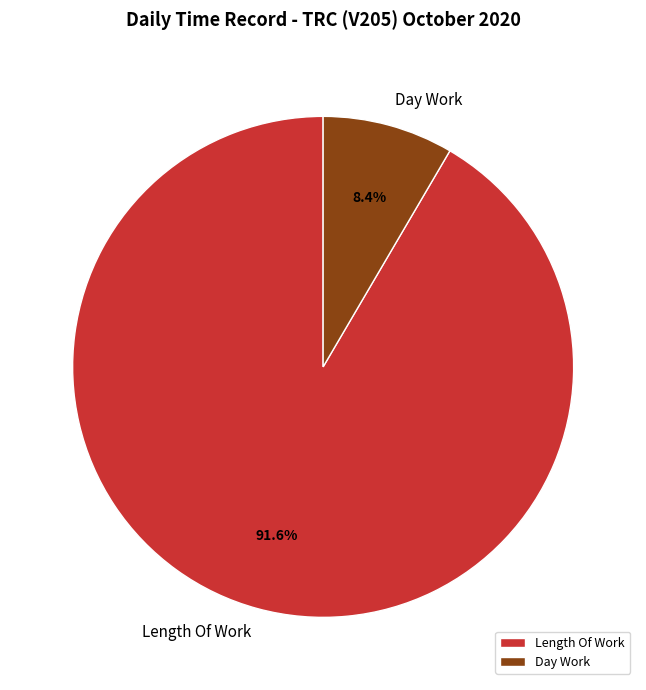

Which slice represents more than half of the pie?

Length Of Work